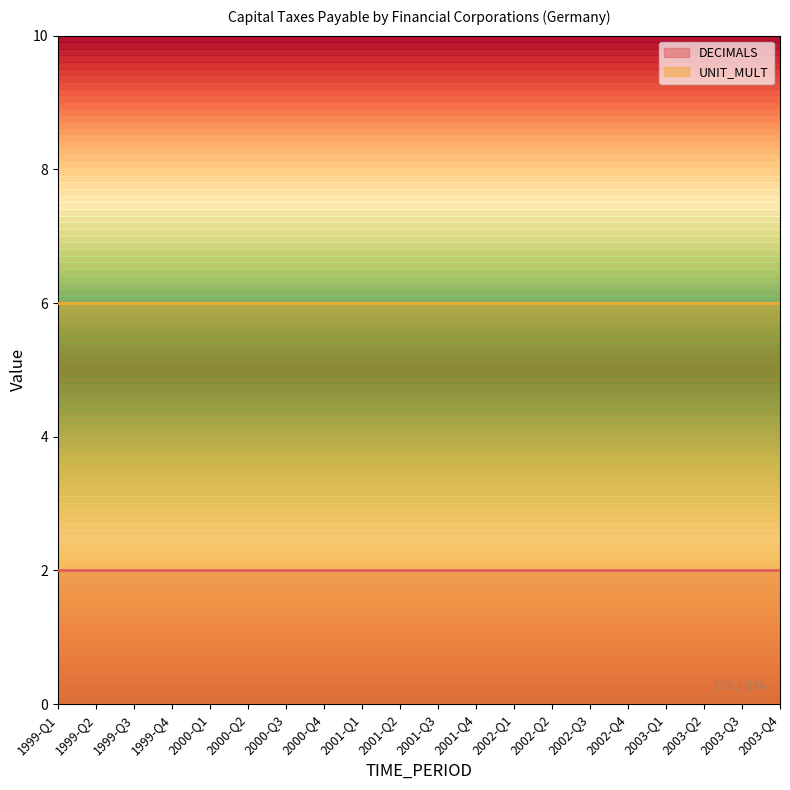

Is this an area chart (filled region under the line)?

No